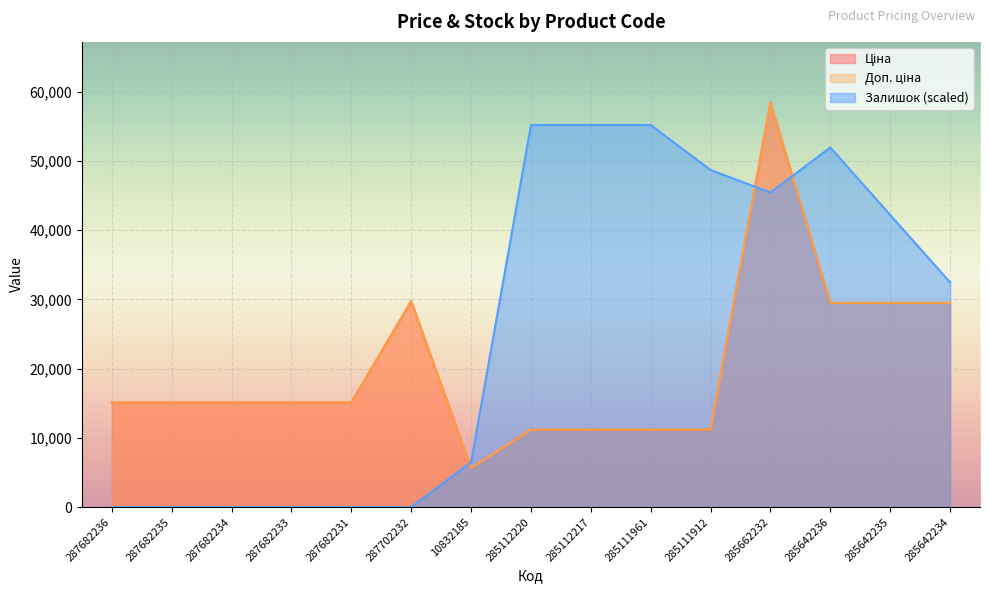

The value of Ціна at 285662232 is 58426.5. True or false?

True